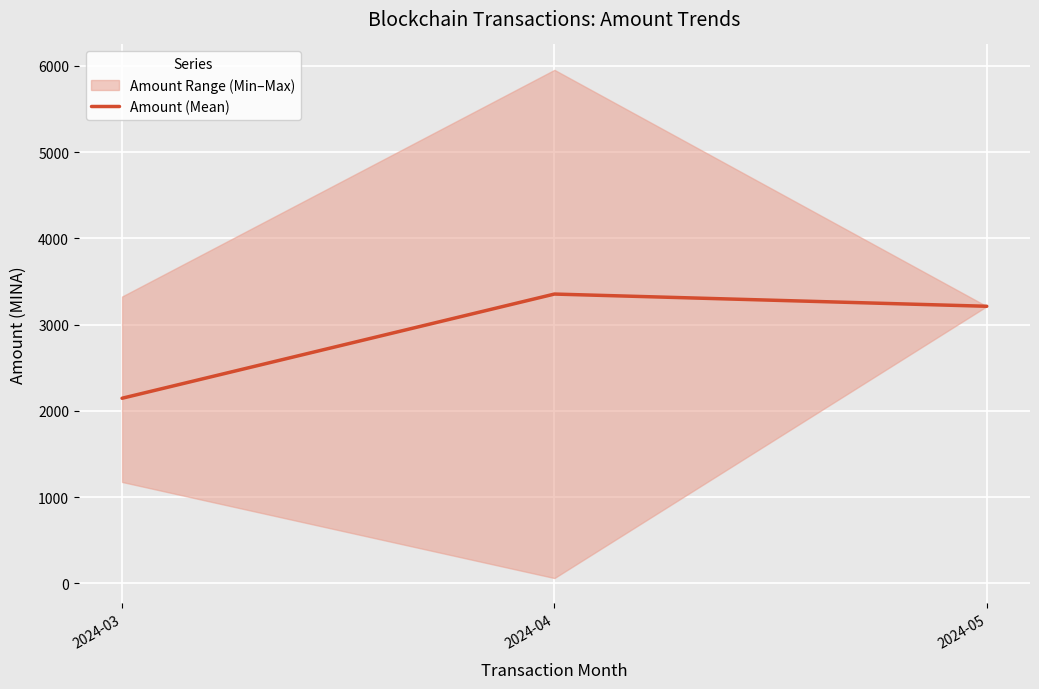

Where does the data first go above 3211?

2024-04